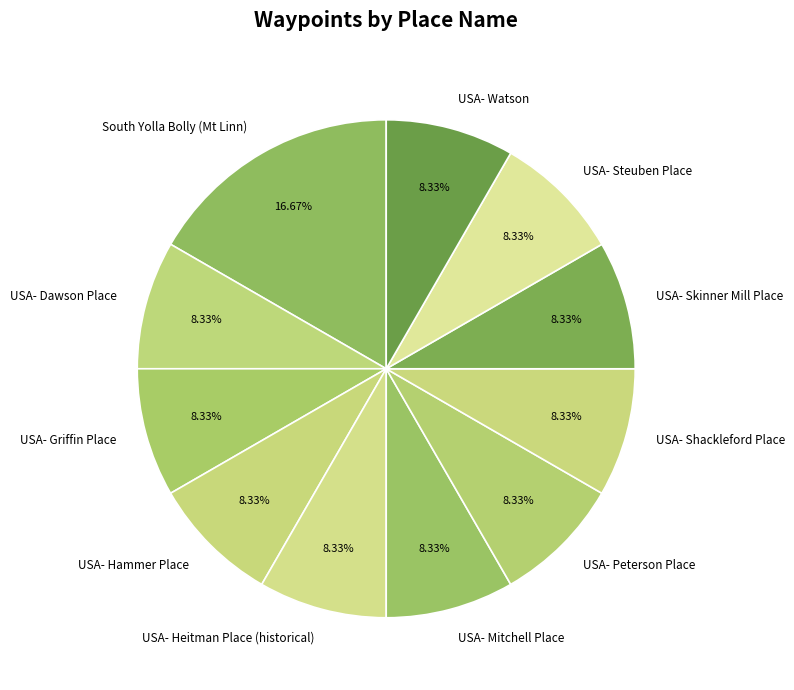

Which category has the biggest portion of the pie?

South Yolla Bolly (Mt Linn)